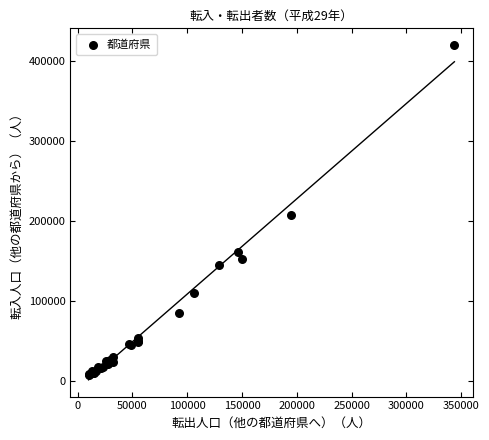

What Y value in the scatter plot is closest to 213899?

207941